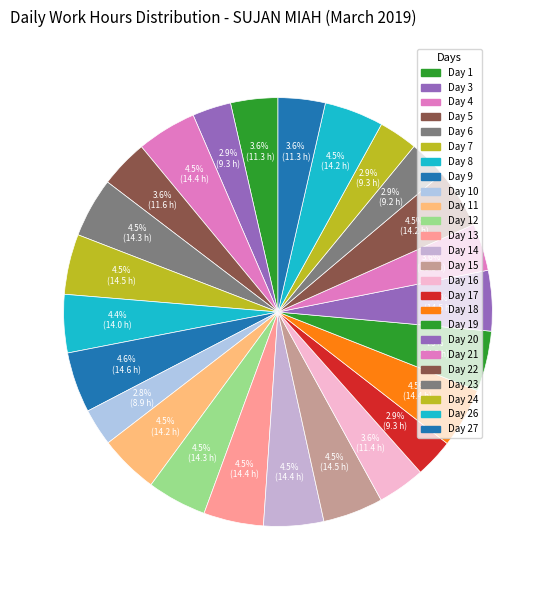

Count the number of slices in the pie.

25